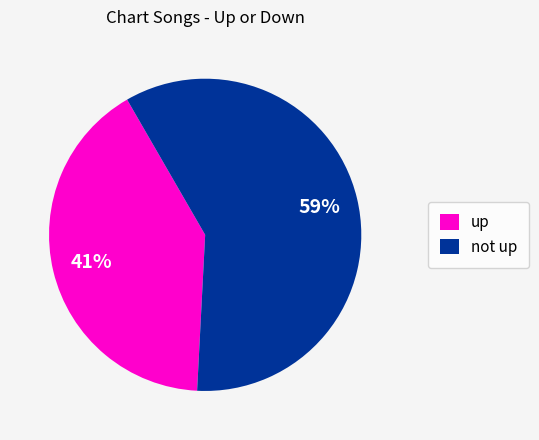

To the nearest percent, what percentage of the pie is up?

41%